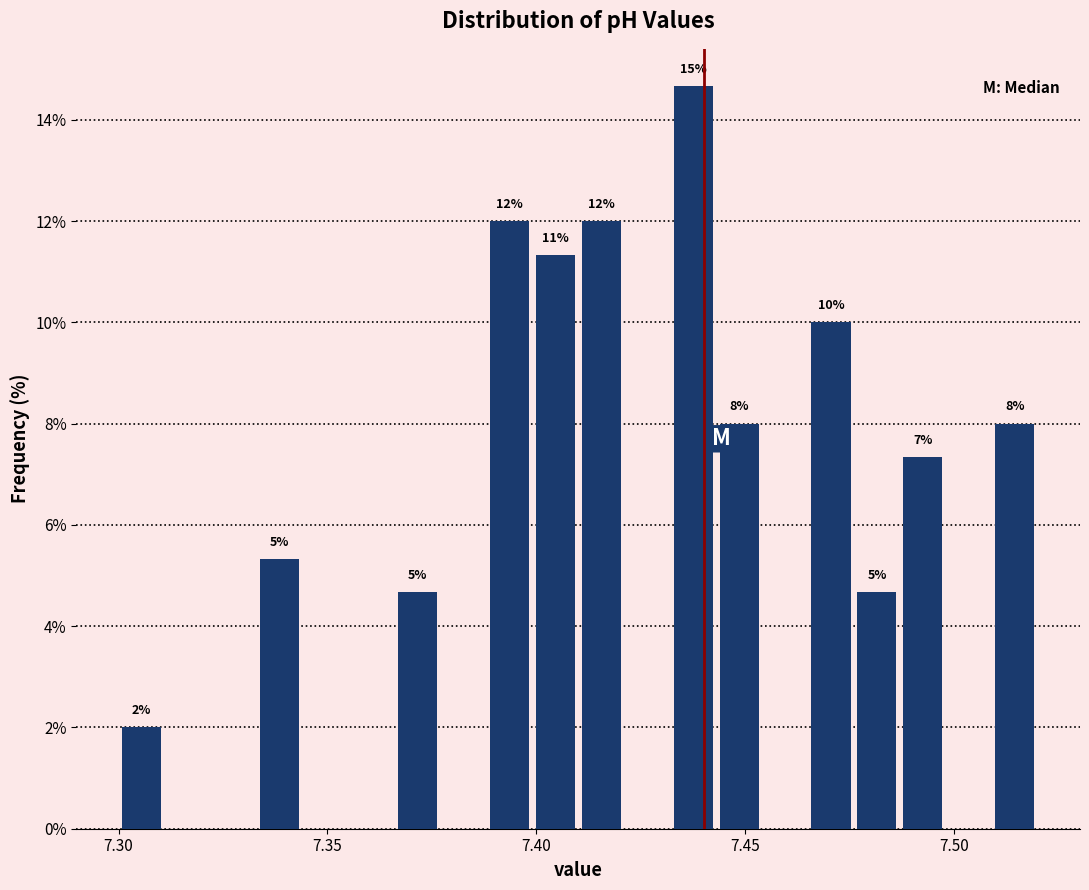

Around what value on the x-axis is the tallest bar? Give the approximate position of its centre, as read against the axis.

7.440